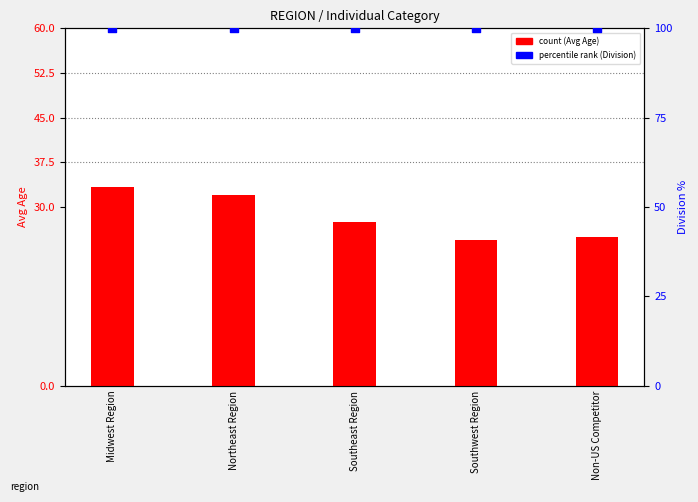

What is the total value across all series at Non-US Competitor?

125.0